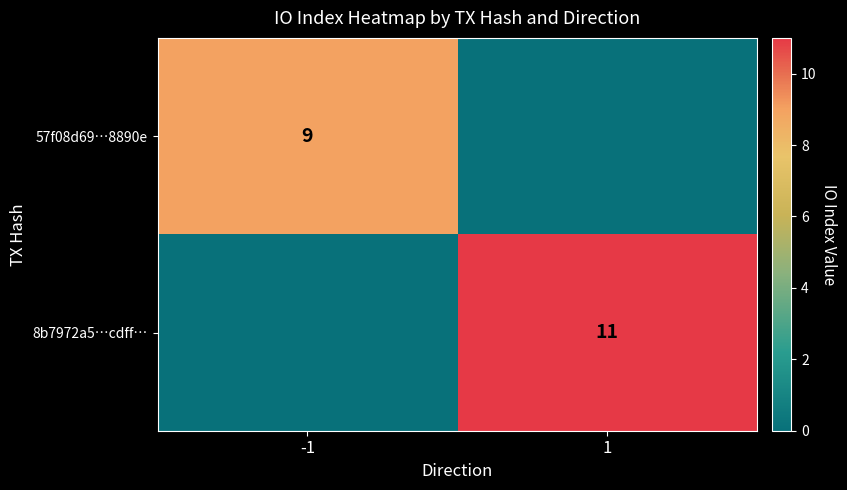

The 8b7972a5…cdff… series shows 11 at 1. True or false?

True